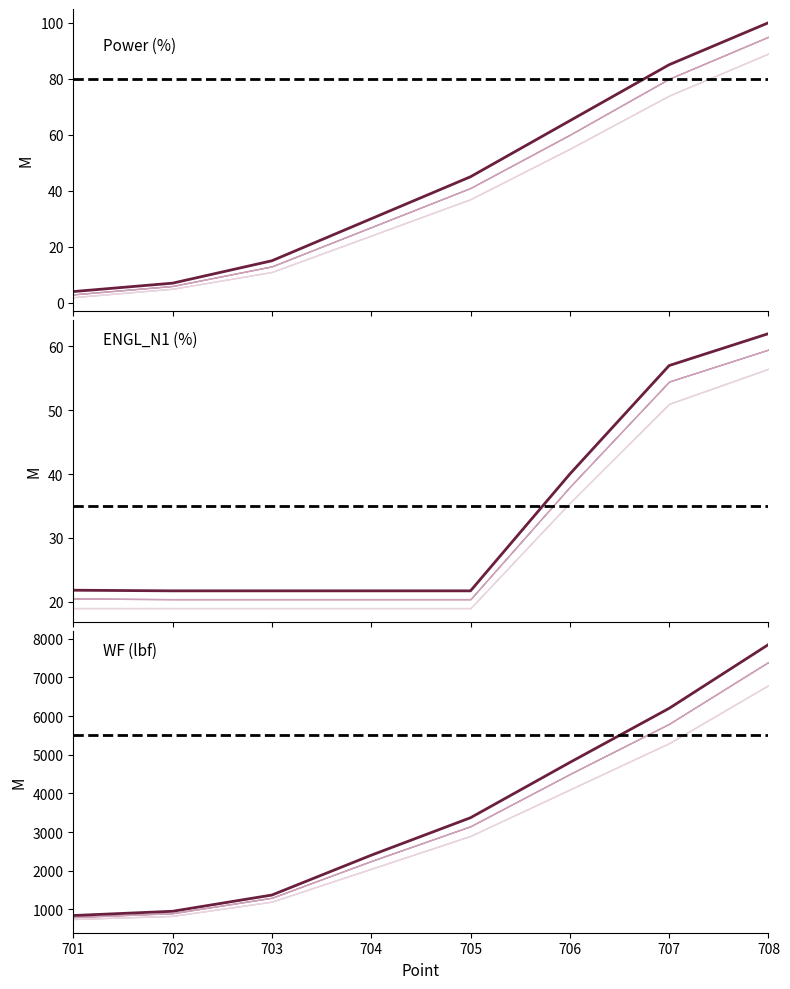

What is the value of the ENGL_N1 point at the 8th from the left?

62.0